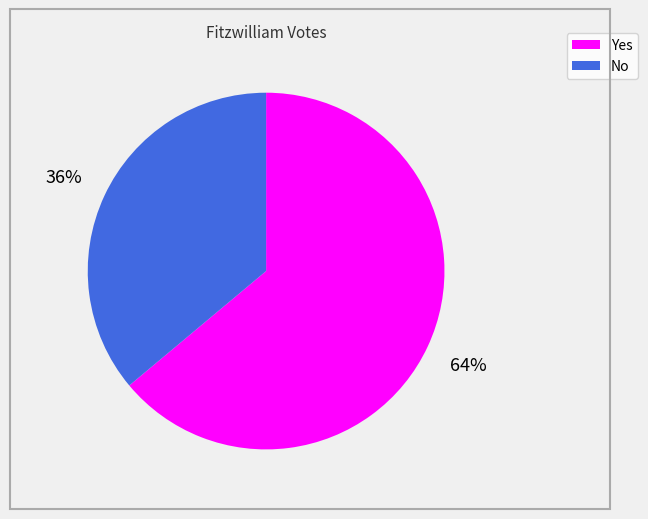

How many segments does this pie chart have?

2